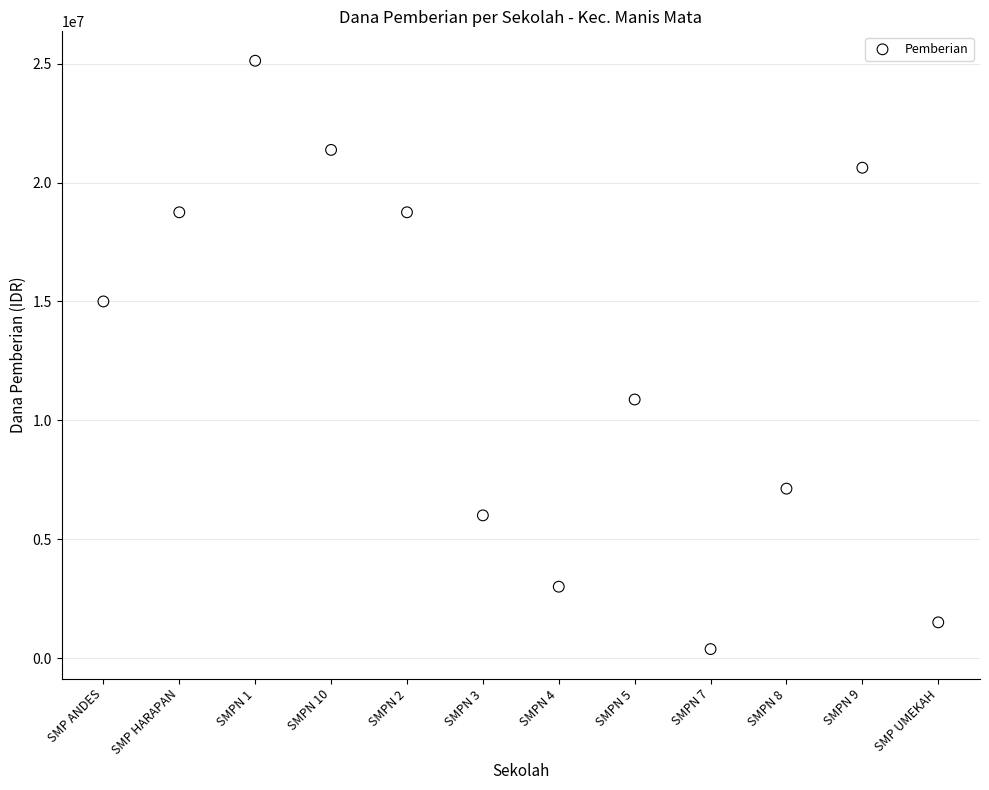

What is the average Y value?

12375000